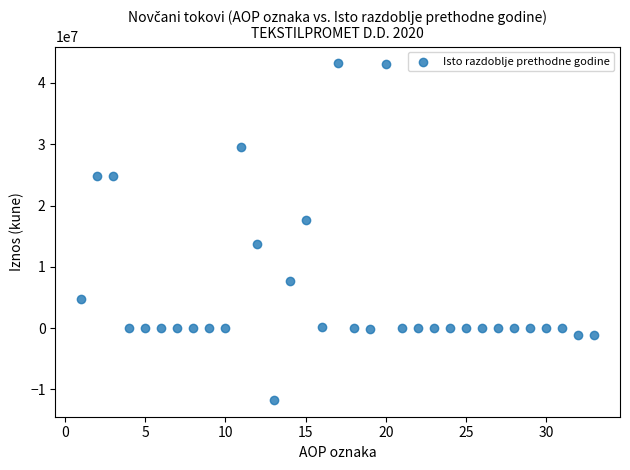

What is the range of X values (max minus min)?

32